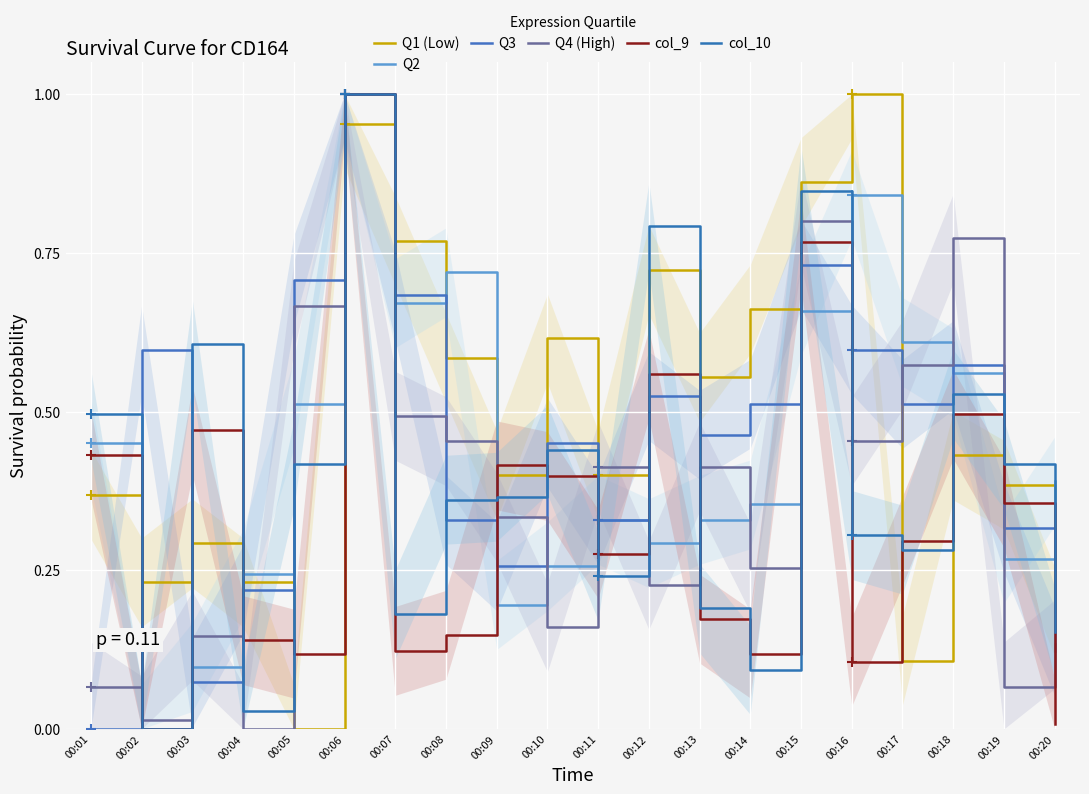

What is the value of the Q1 (Low) point at the 20th from the left?

0.2